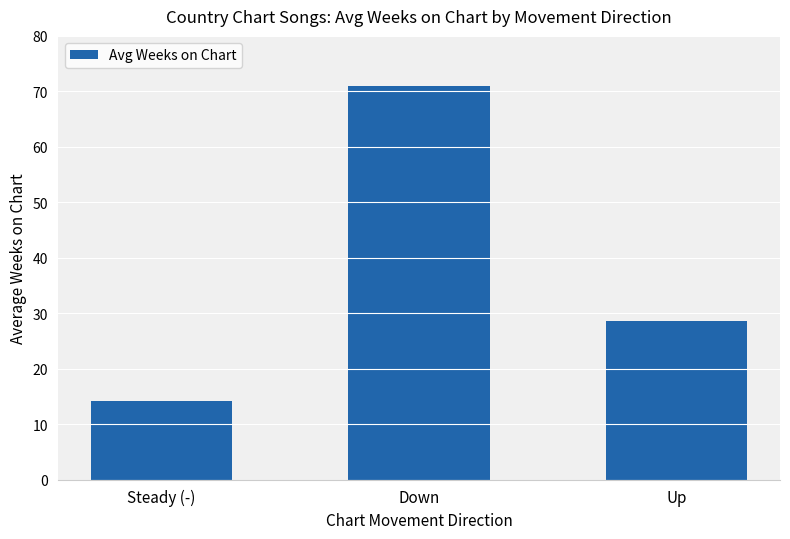

What is the label of the 2nd bar from the left?

Down